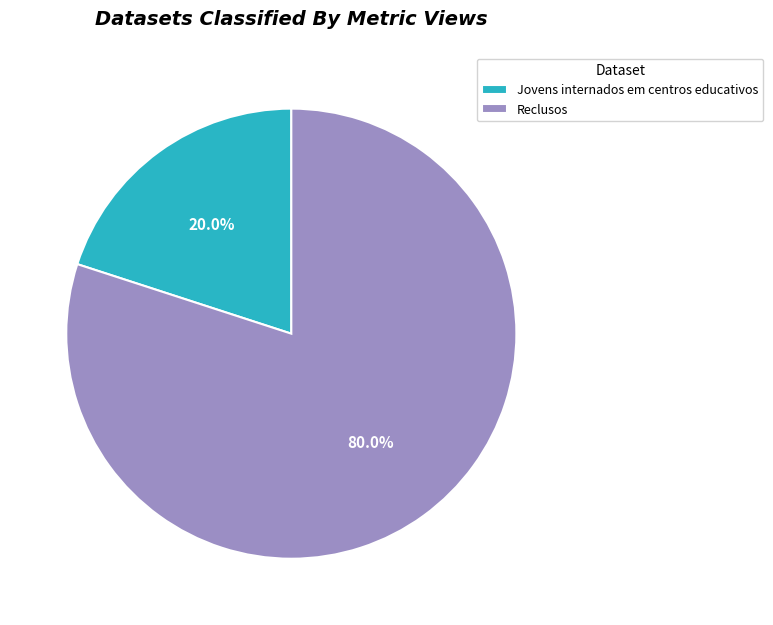

Which category accounts for the majority?

Reclusos